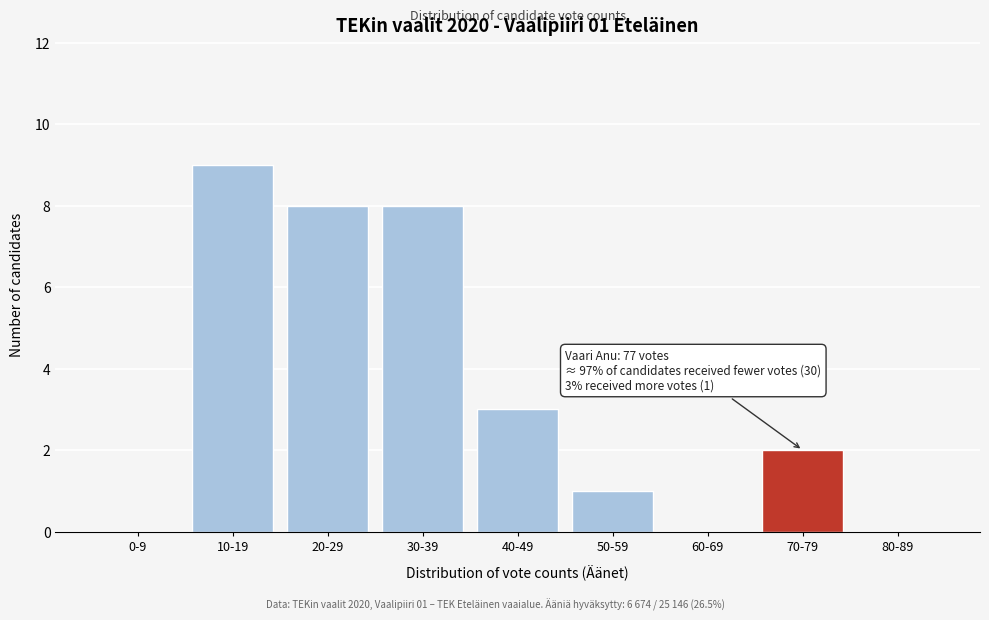

The chart shows a value of 8 at 20-29. True or false?

True